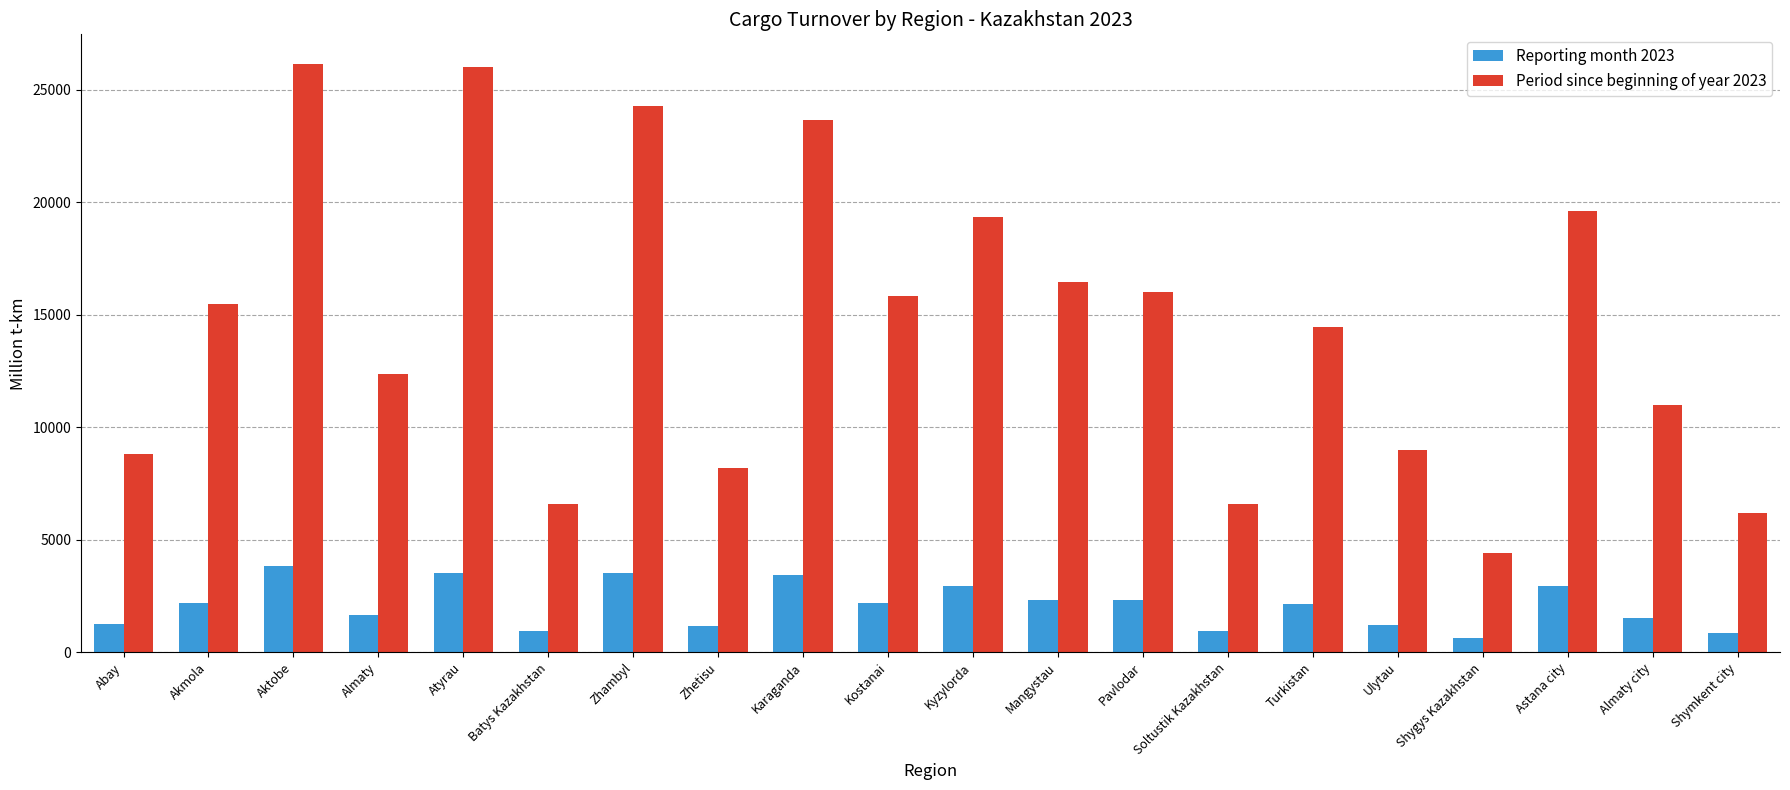

What is the label of the 6th bar from the right?

Turkistan